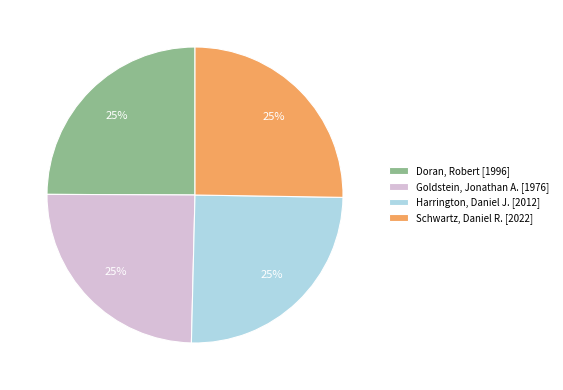

True or false: Goldstein, Jonathan A. [1976] accounts for 25% of the total.

True